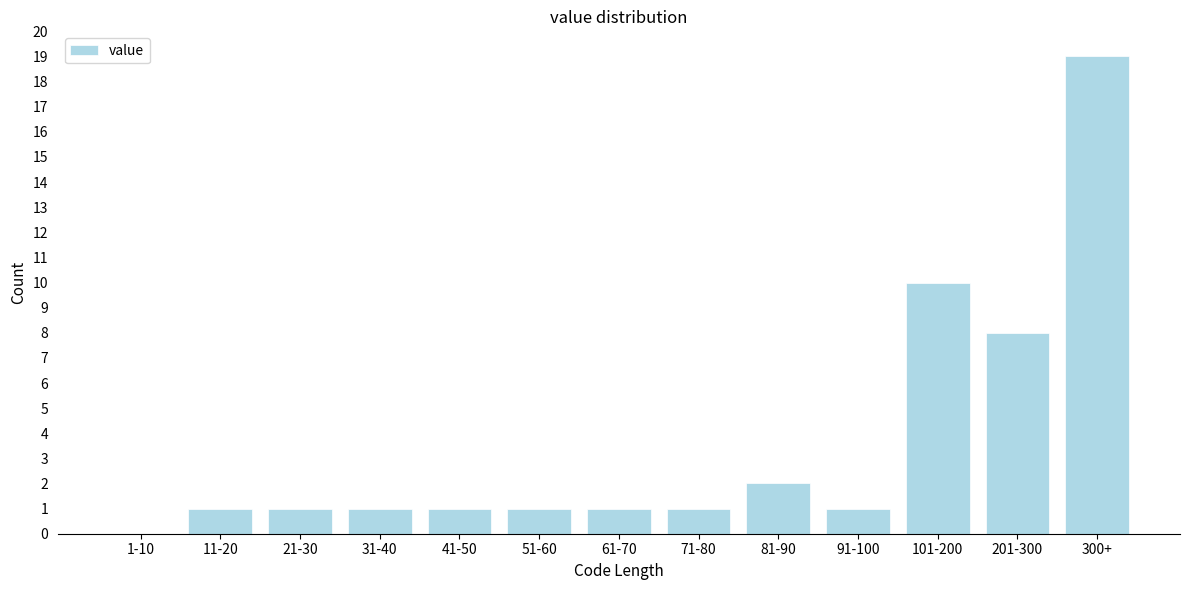

Reading left to right, list all the values displayed in this chart.

1-10=0	11-20=1	21-30=1	31-40=1	41-50=1	51-60=1	61-70=1	71-80=1	81-90=2	91-100=1	101-200=10	201-300=8	300+=19